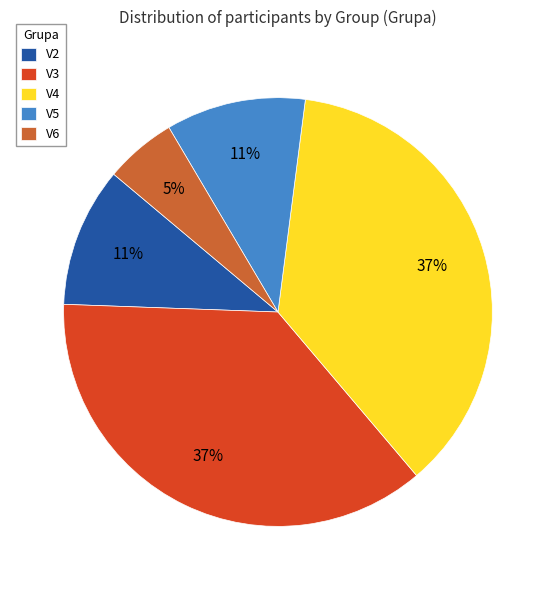

What is the smallest slice in the pie chart?

V6